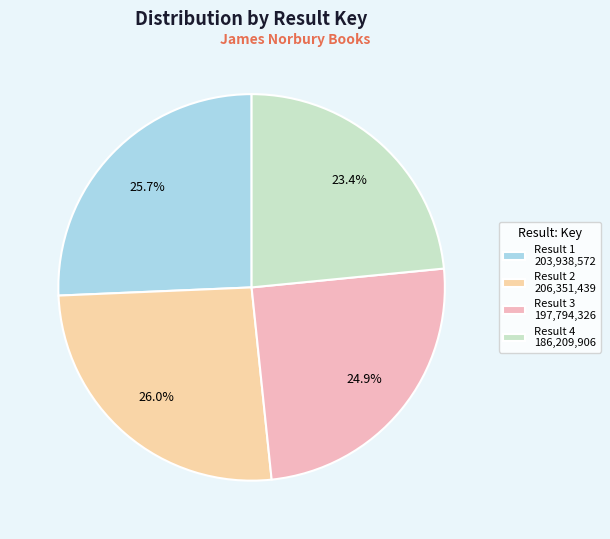

Which category has the biggest portion of the pie?

2